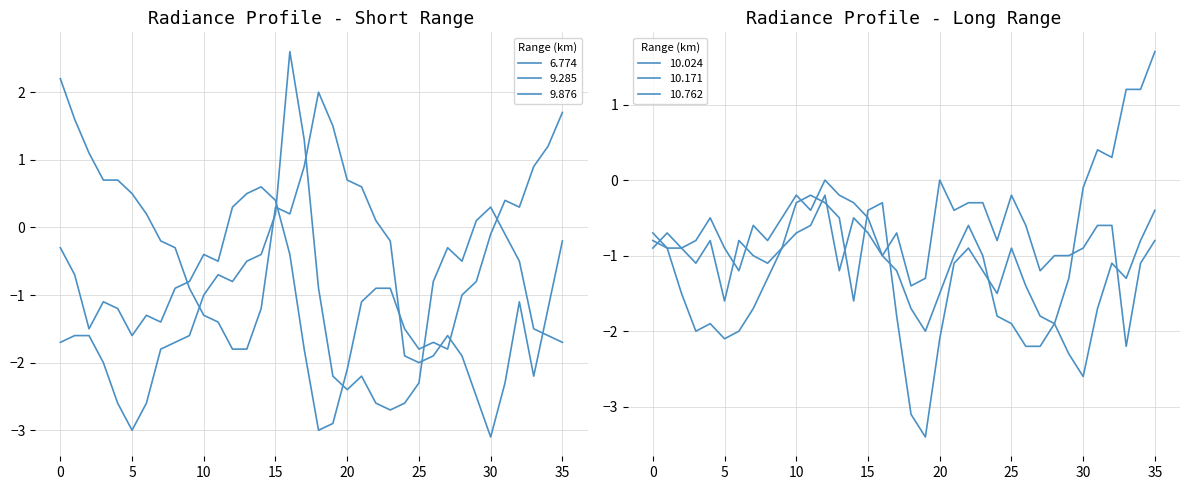

After their last crossing, which series has the higher values: 6.774 or 9.285?

9.285